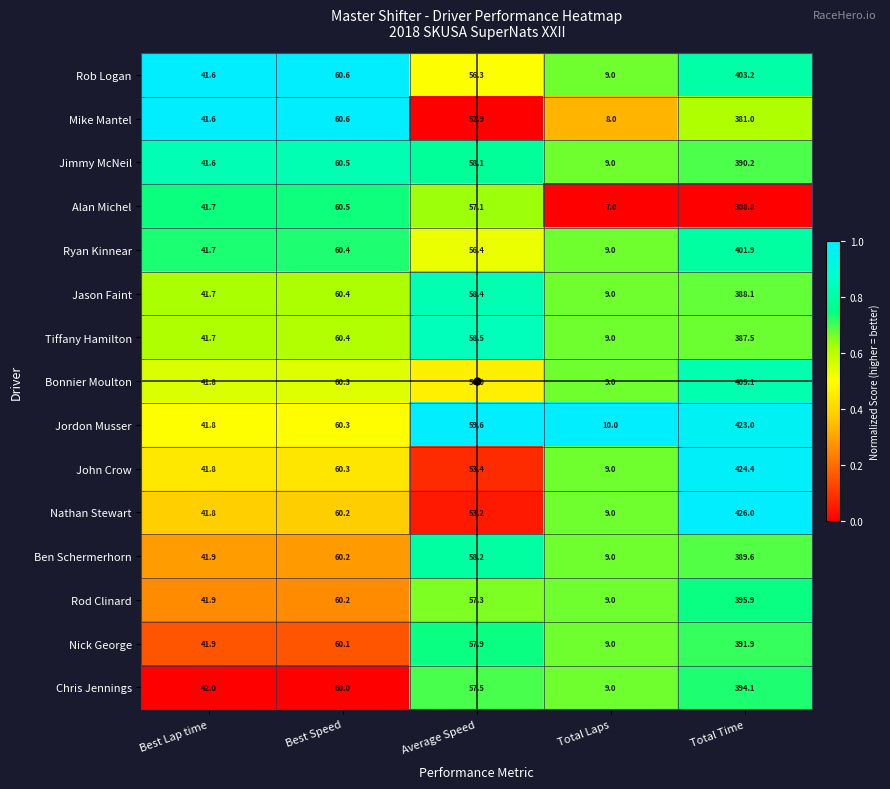

At which category is the sum across all series the highest?

Total Time